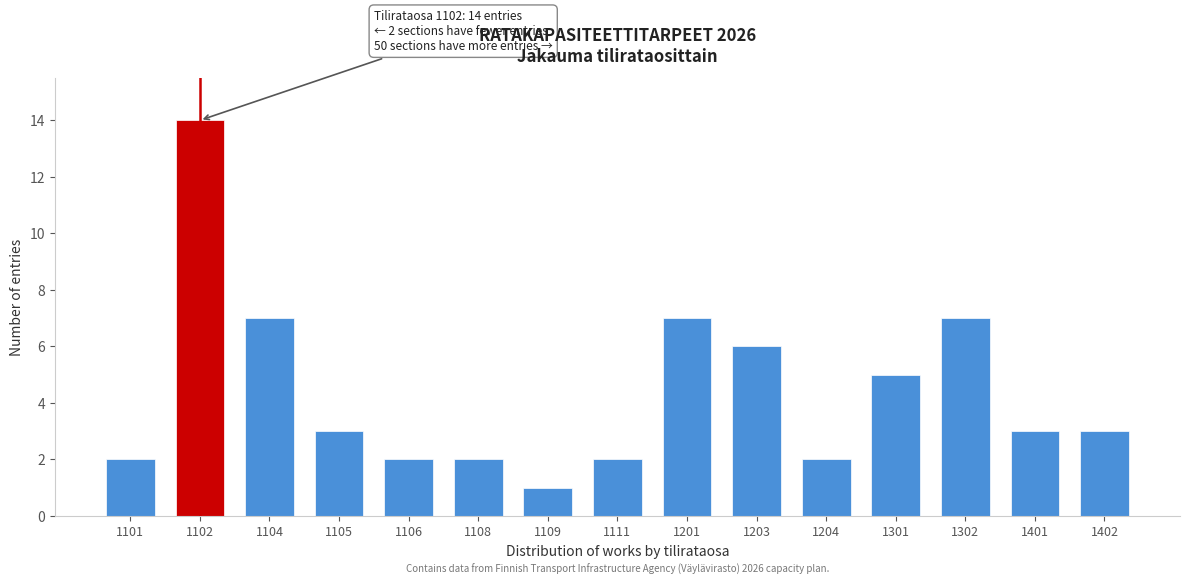

Reading right to left, extract all data points from this chart.

3	3	7	5	2	6	7	2	1	2	2	3	7	14	2